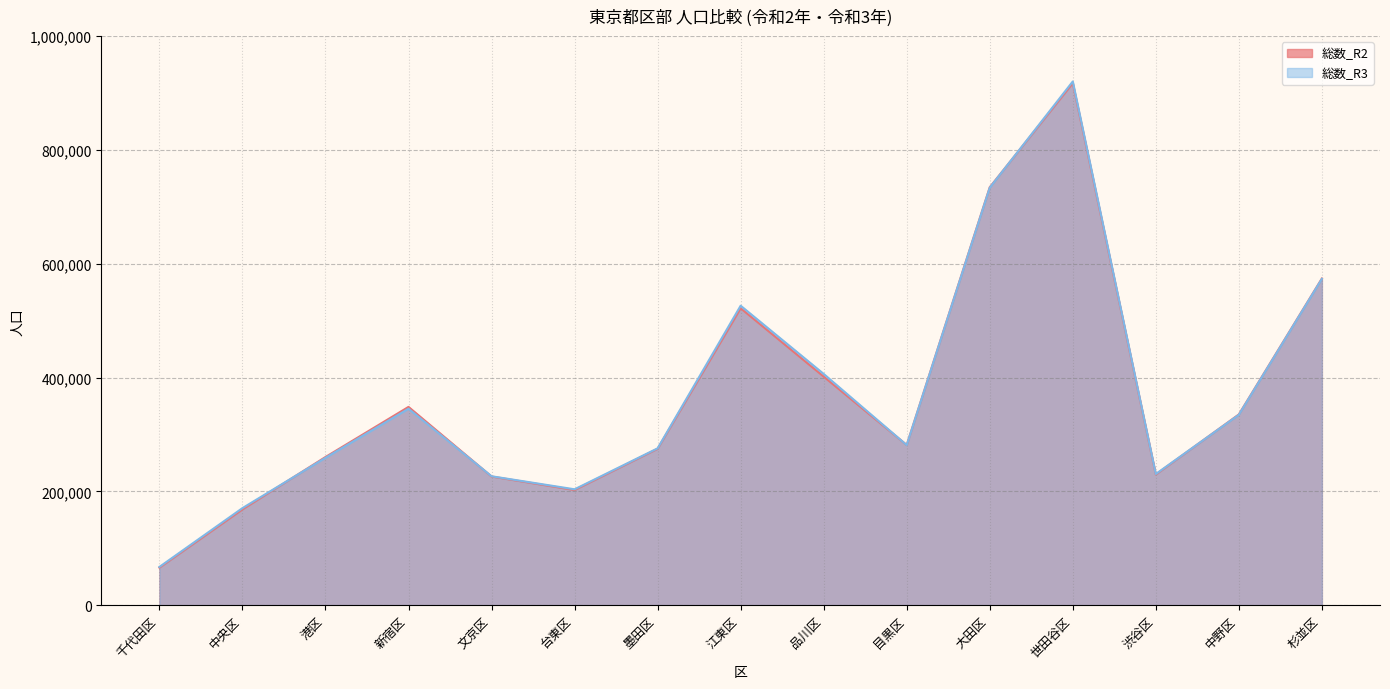

Does the chart display data point markers on the line(s)?

No